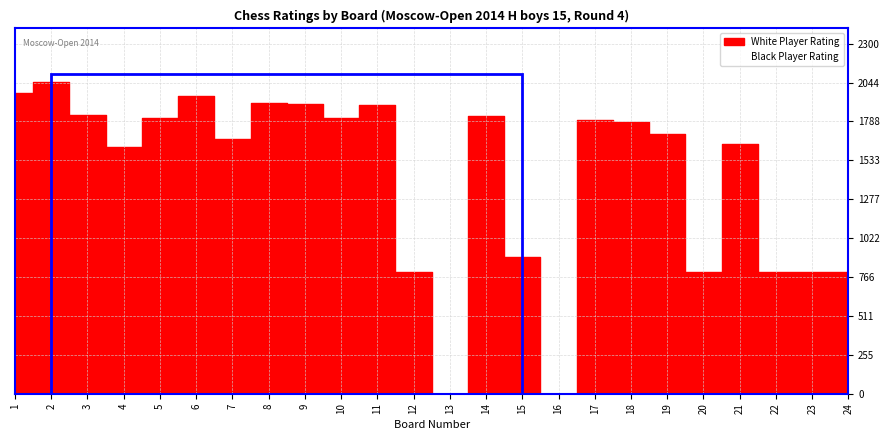

What is the value of the White Player Rating point at the 7th from the left?

1676